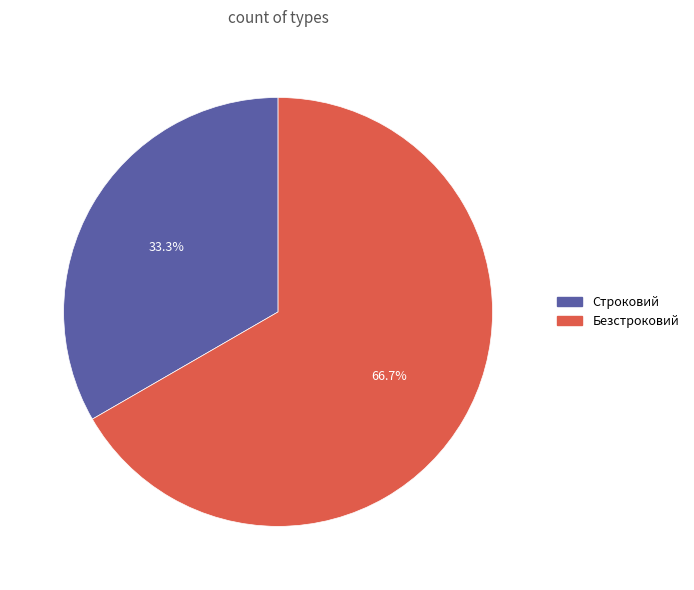

Rank the categories by value from highest to lowest.

Безстроковий, Строковий